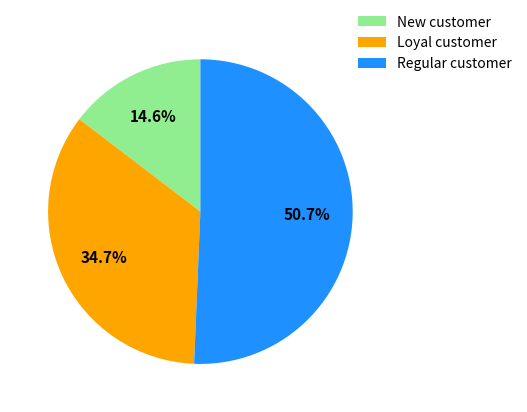

How much of the chart is everything except New customer?

85.4%